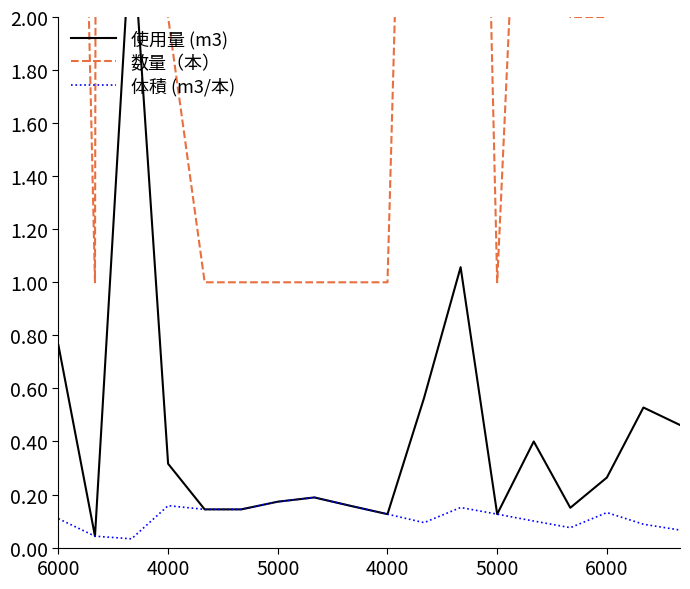

What is the maximum value for 体積 (m3/本)?

0.2